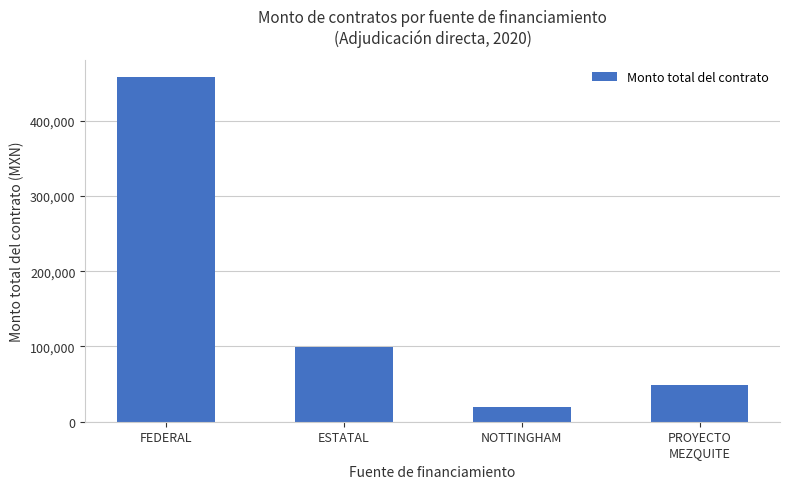

The chart shows a value of 19699.0 at NOTTINGHAM. True or false?

True